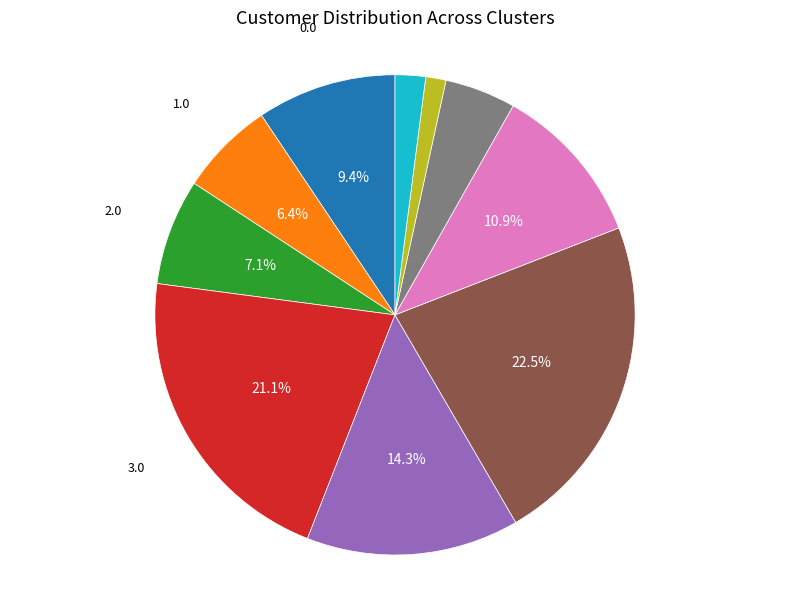

Is there any slice that represents more than half of the pie?

No